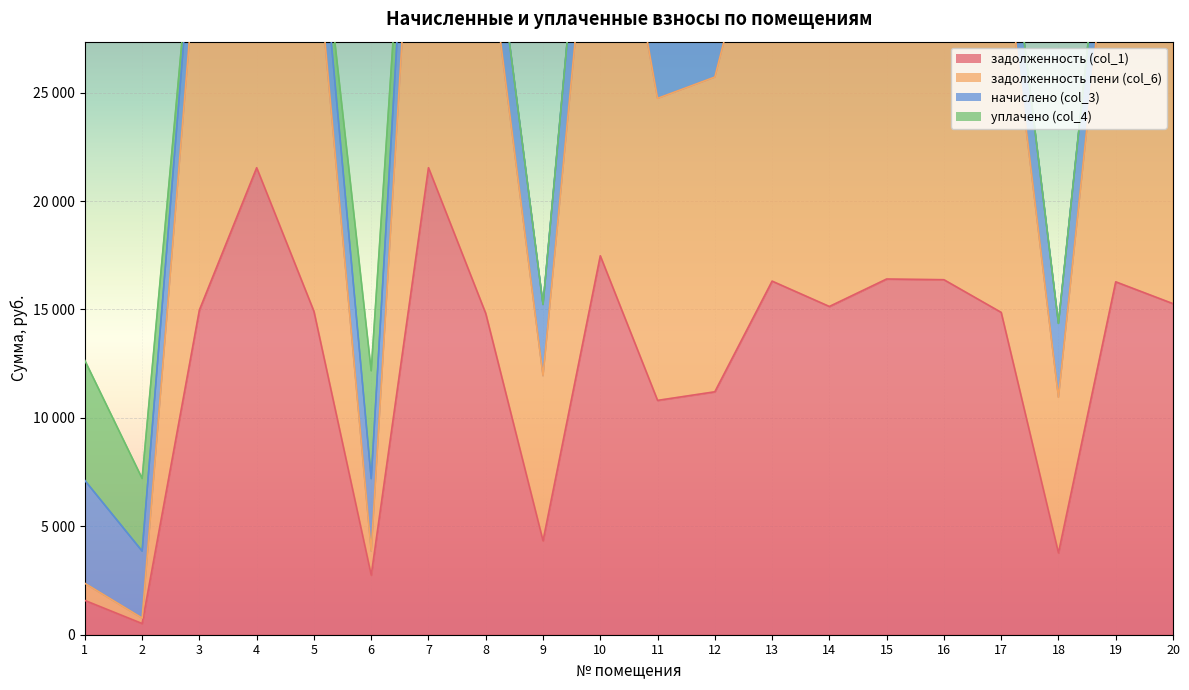

What is the difference between the highest and lowest values at 10?

22007.1